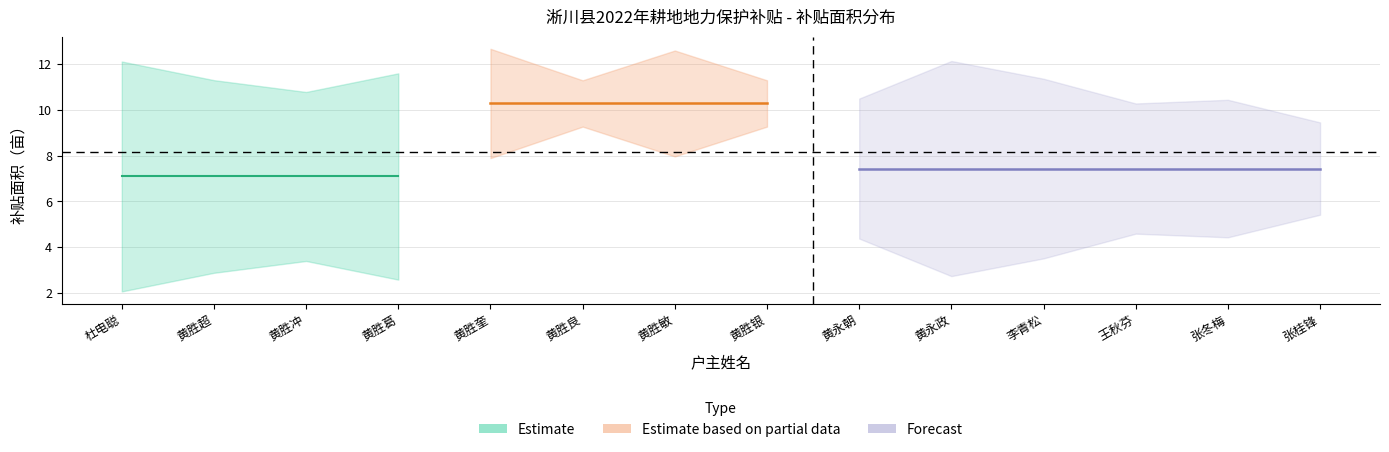

Is it true that the value at 王秋芬 is 5.2?

True